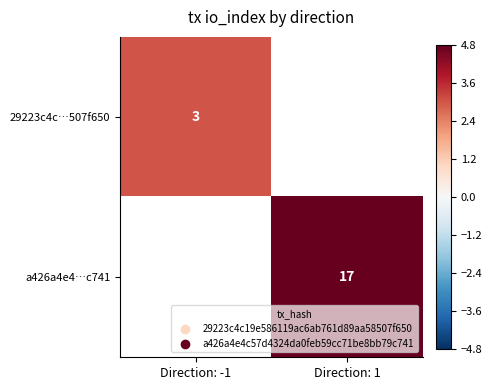

Is the value of 29223c4c…507f650 at Direction: -1 greater than the value of a426a4e4…c741 at Direction: 1?

No